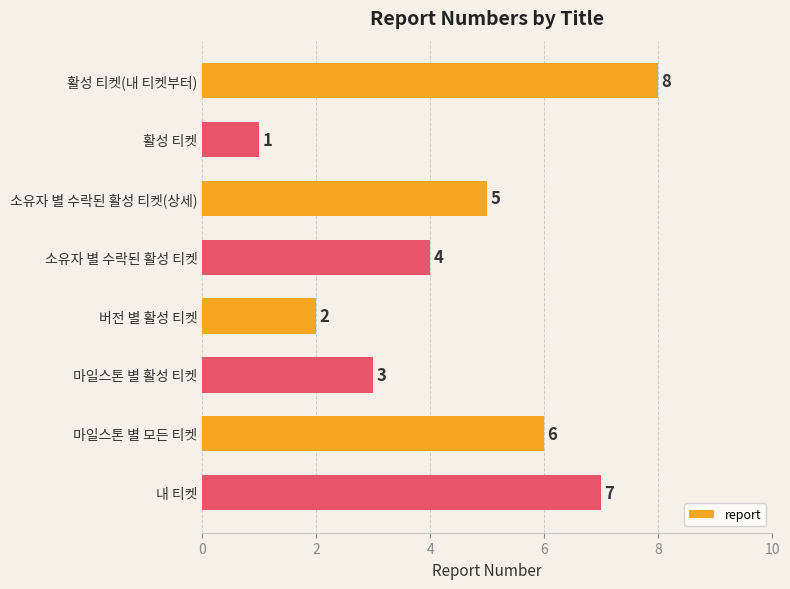

What is the change in value from 활성 티켓 to 소유자 별 수락된 활성 티켓?

+3